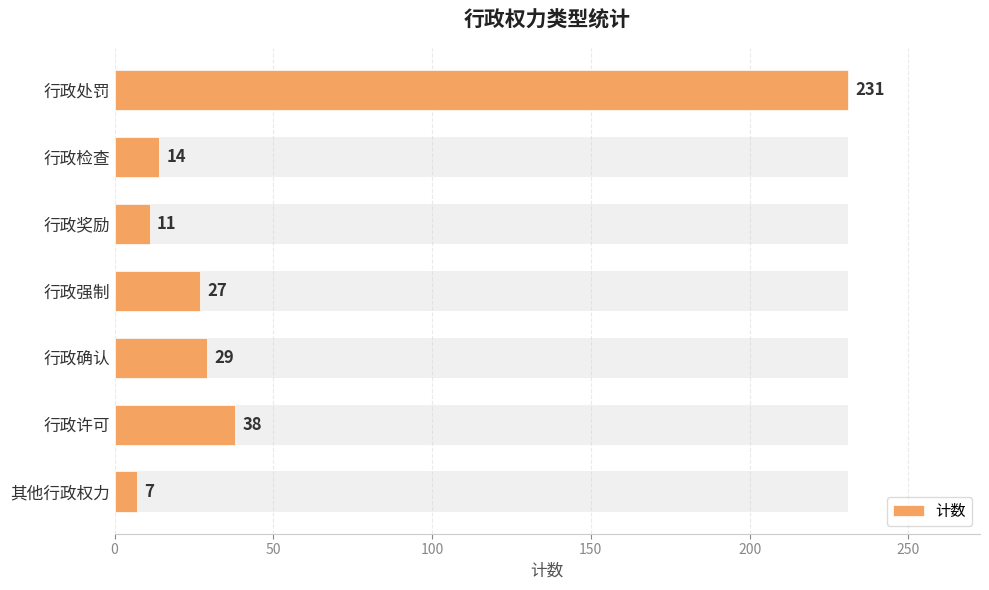

How many bars are there in total?

7